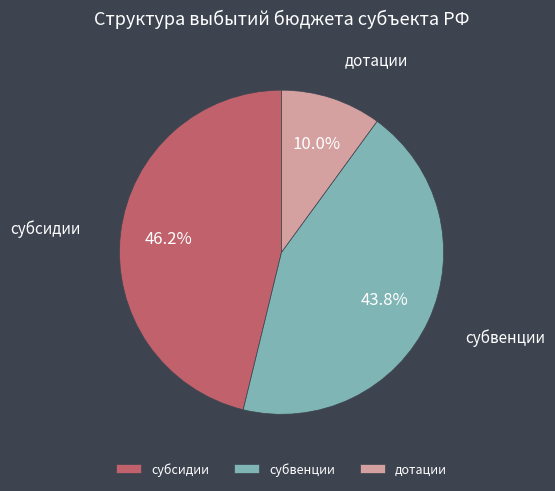

What percentage is the субсидии slice, to the nearest percent?

46%